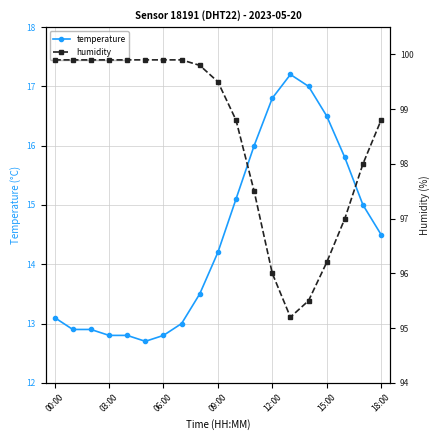

True or false: temperature and humidity cross at least once.

False